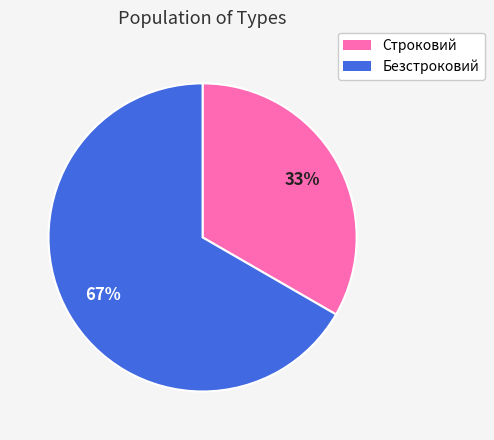

To the nearest percent, what is the combined percentage of Безстроковий and Строковий?

100%